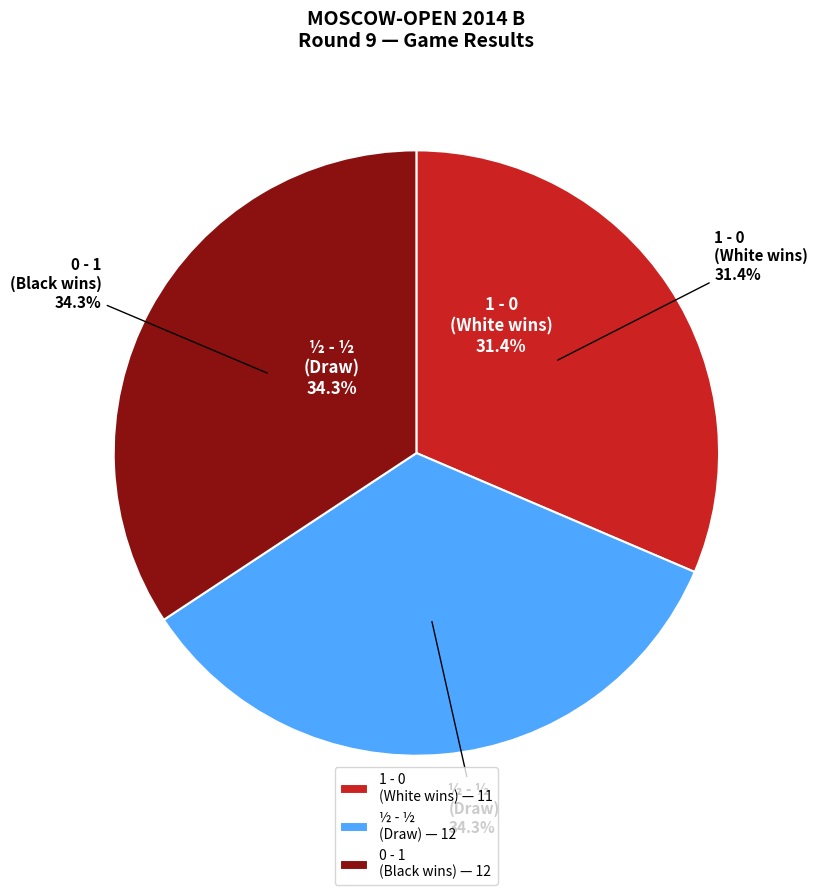

Does any single category account for the majority?

No